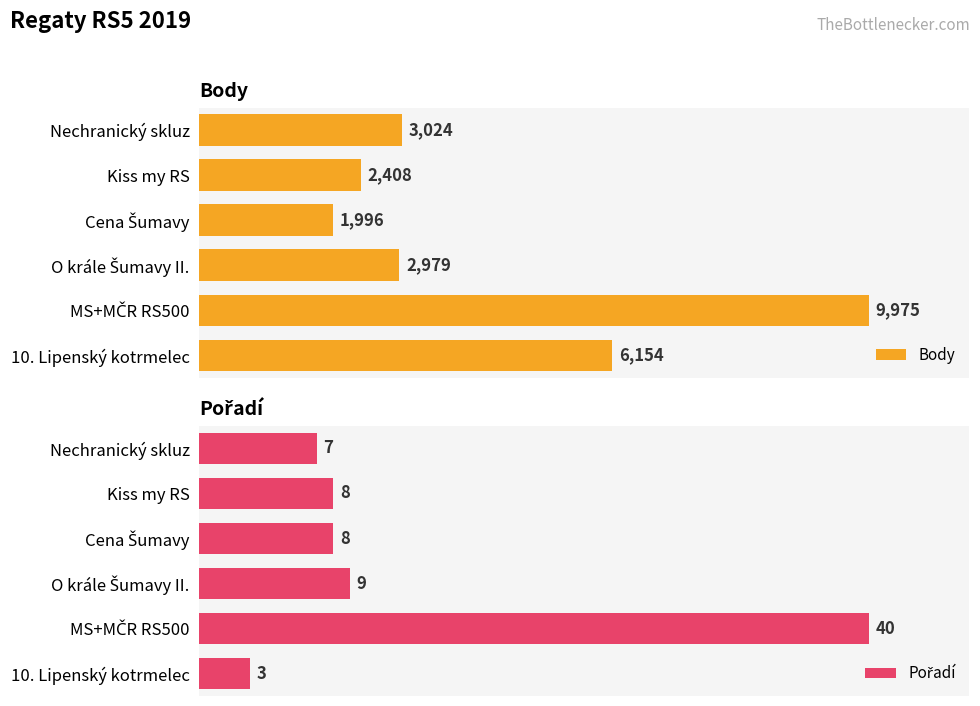

What is the minimum value for Pořadí?

3